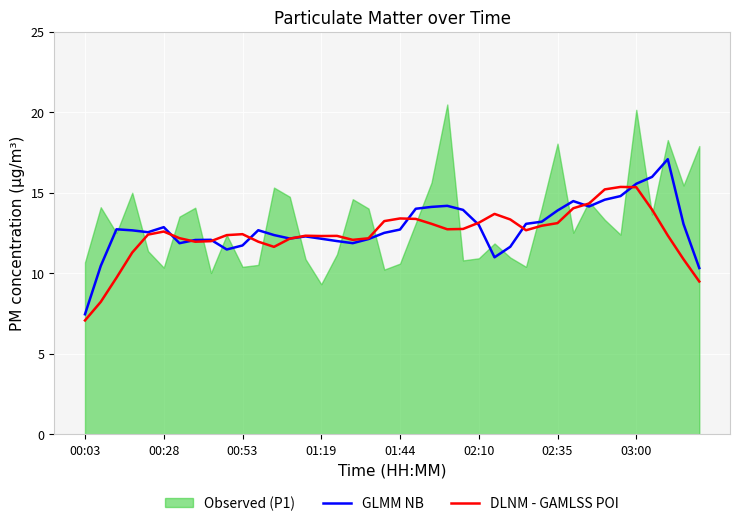

What is the average value of the DLNM - GAMLSS POI series?

12.4